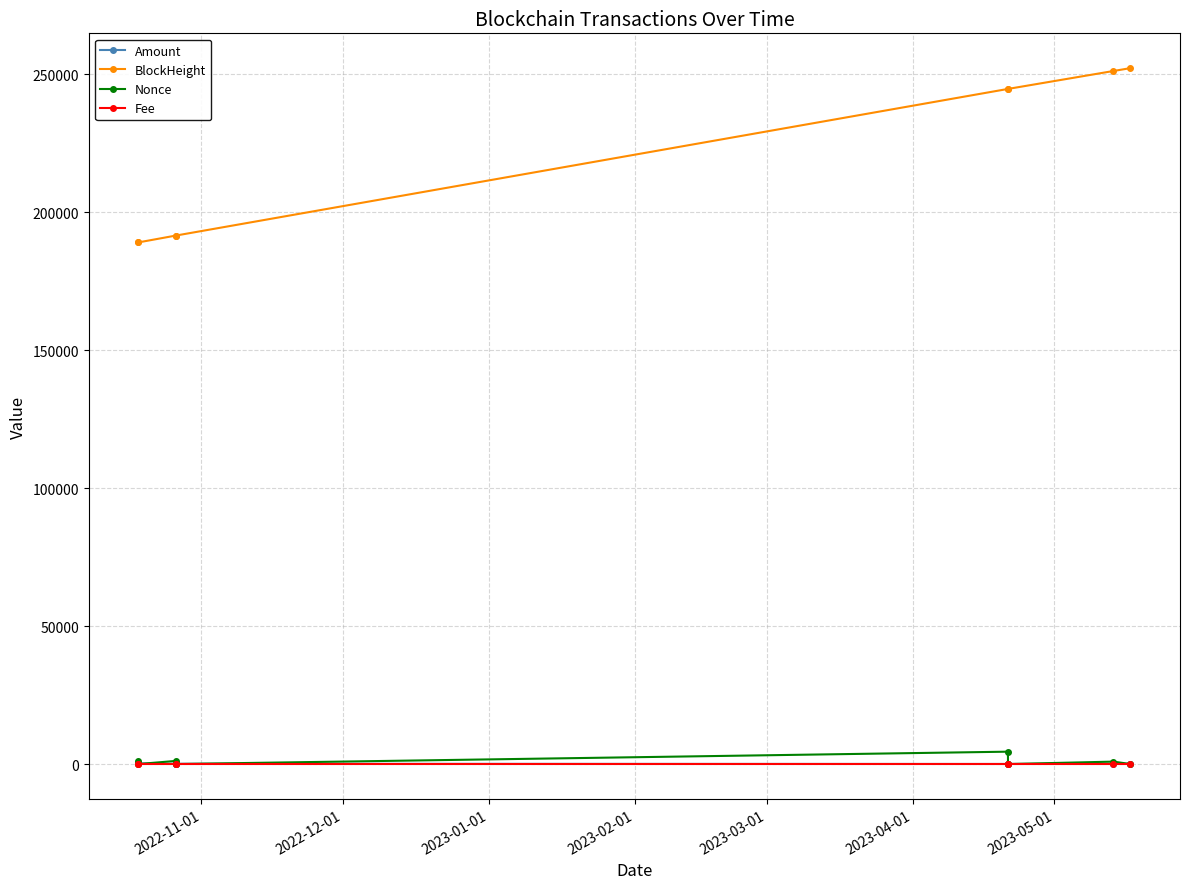

What is the value of the BlockHeight point at the 8th from the left?

252218.0